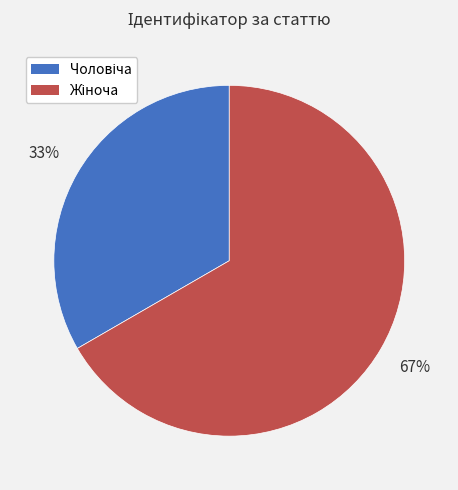

Does any single category account for the majority?

Yes